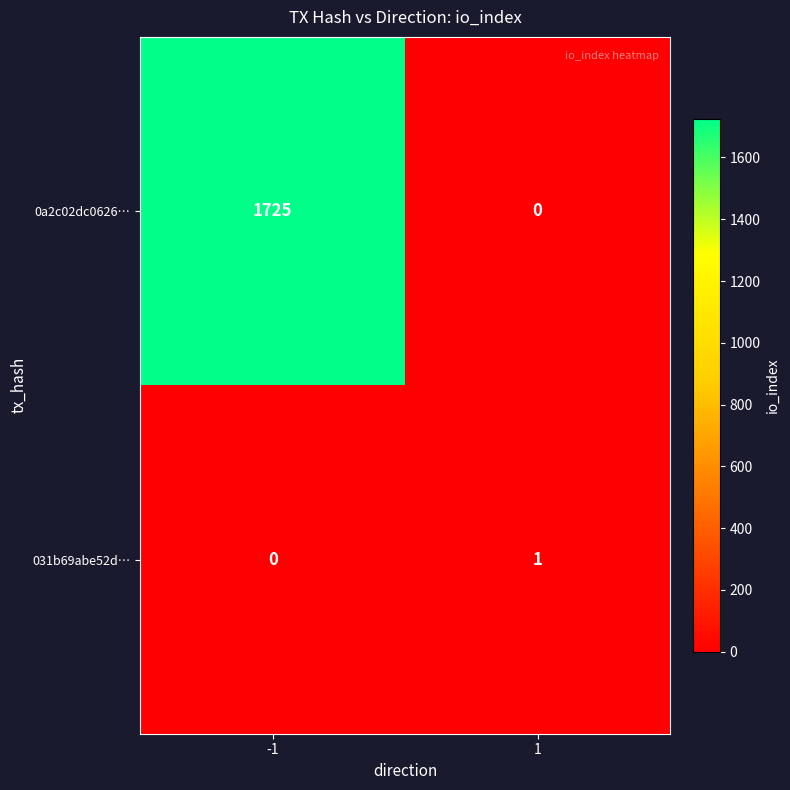

List the series in order of their peak value, highest first.

0a2c02dc0626…, 031b69abe52d…